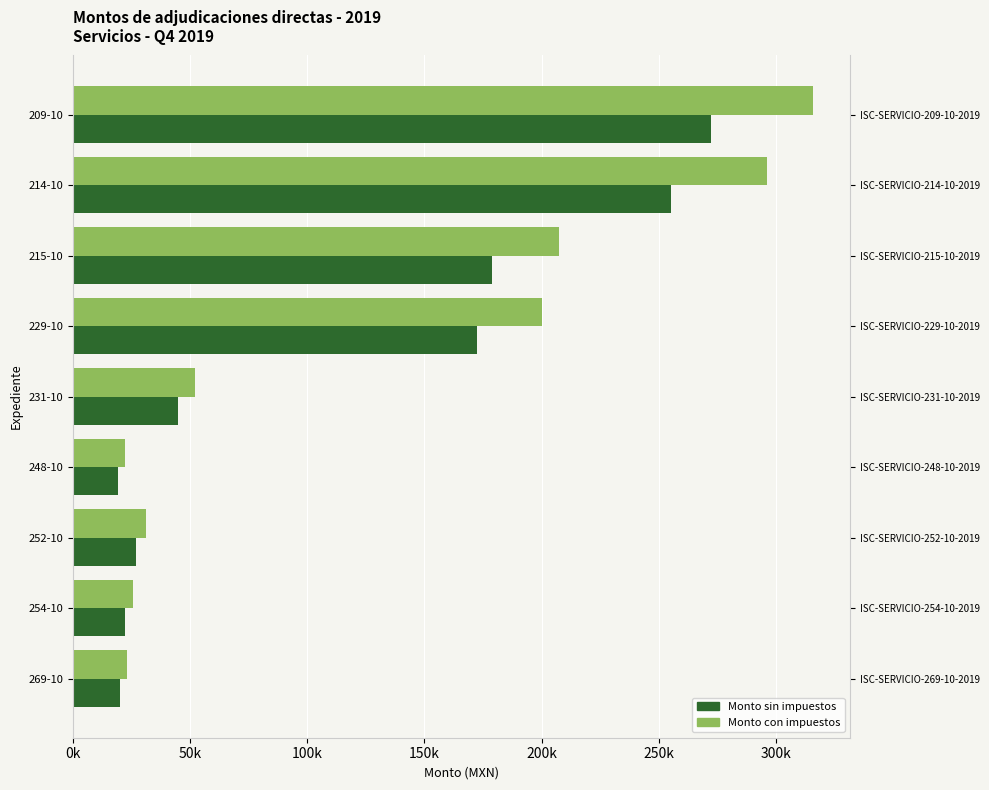

How many groups of bars are there?

9